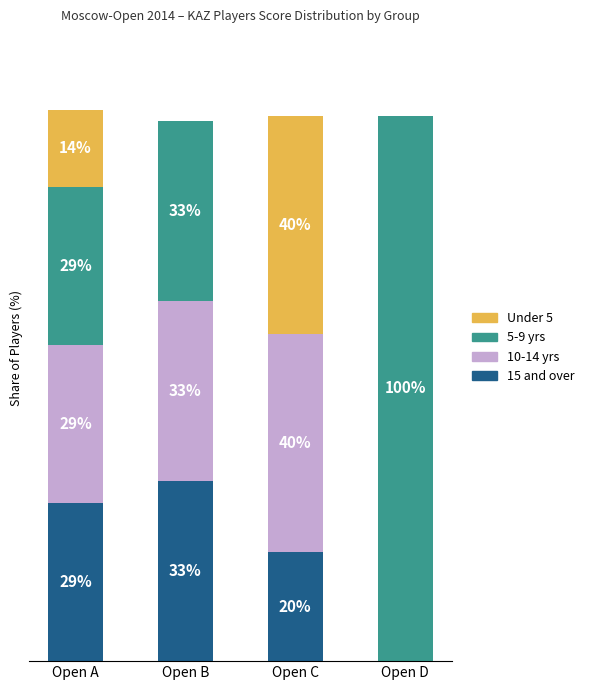

At which label does 15 and over reach its peak?

Open B